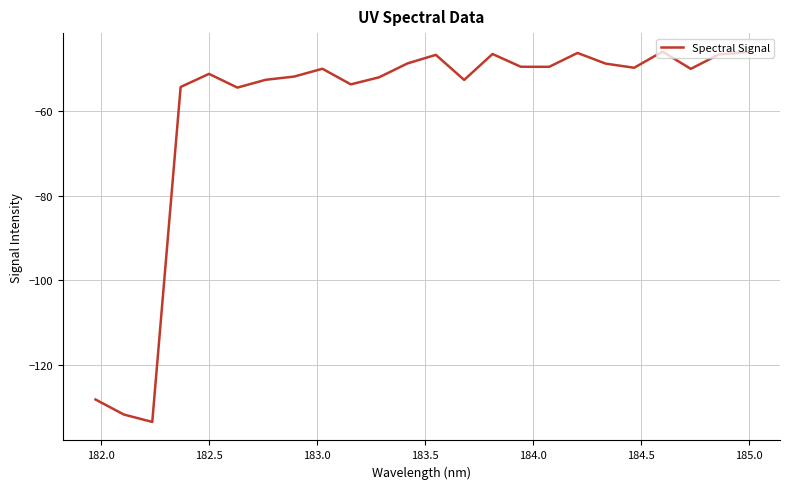

What is the greatest value displayed?

-45.9